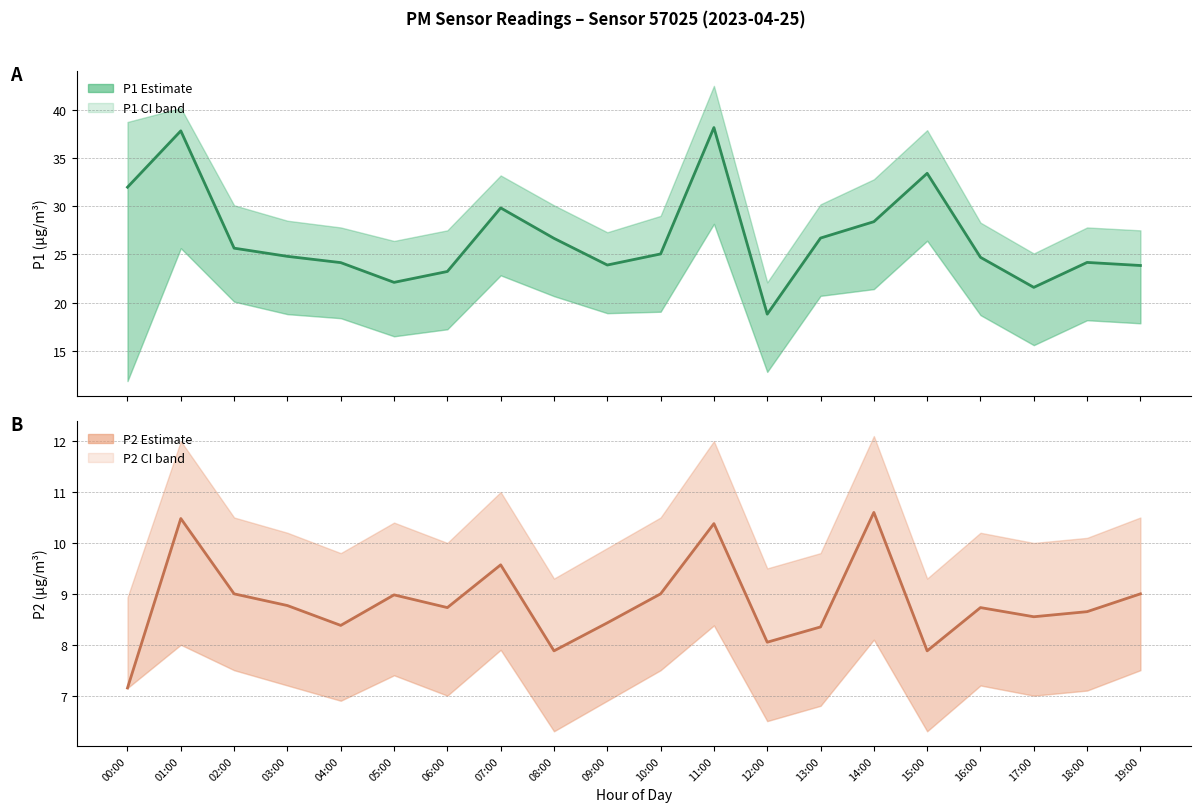

What is the difference between the maximum and minimum values in the P1 (PM10) series?

19.4